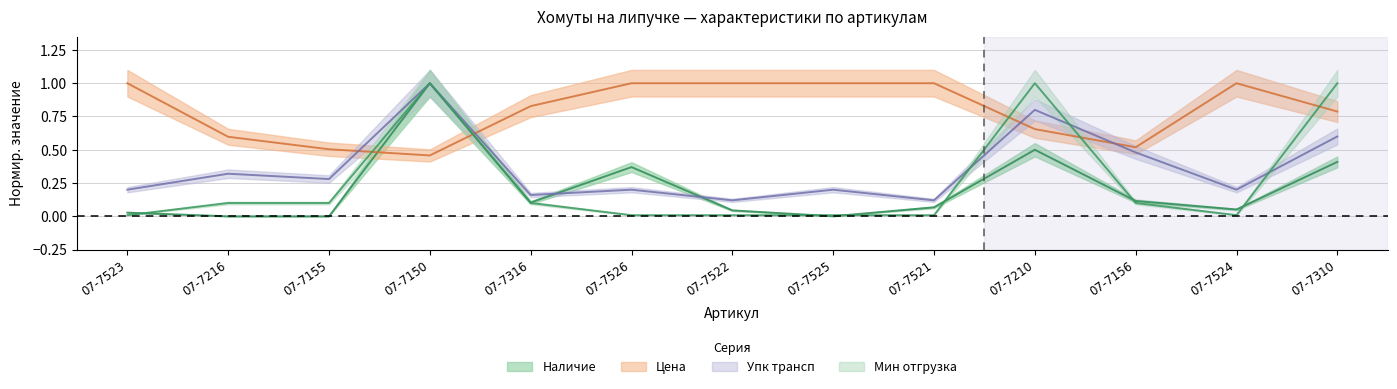

Reading left to right, list all the values displayed in this chart.

Наличие: 07-7523=0.0	07-7216=0.0	07-7155=0.0	07-7150=1.0	07-7316=0.1	07-7526=0.4	07-7522=0.0	07-7525=0.0	07-7521=0.1	07-7210=0.5	07-7156=0.1	07-7524=0.1	07-7310=0.4
Цена: 07-7523=1.0	07-7216=0.6	07-7155=0.5	07-7150=0.5	07-7316=0.8	07-7526=1.0	07-7522=1.0	07-7525=1.0	07-7521=1.0	07-7210=0.7	07-7156=0.5	07-7524=1.0	07-7310=0.8
Упк трансп: 07-7523=0.2	07-7216=0.3	07-7155=0.3	07-7150=1.0	07-7316=0.2	07-7526=0.2	07-7522=0.1	07-7525=0.2	07-7521=0.1	07-7210=0.8	07-7156=0.5	07-7524=0.2	07-7310=0.6
Мин отгрузка: 07-7523=0.0	07-7216=0.1	07-7155=0.1	07-7150=1.0	07-7316=0.1	07-7526=0.0	07-7522=0.0	07-7525=0.0	07-7521=0.0	07-7210=1.0	07-7156=0.1	07-7524=0.0	07-7310=1.0